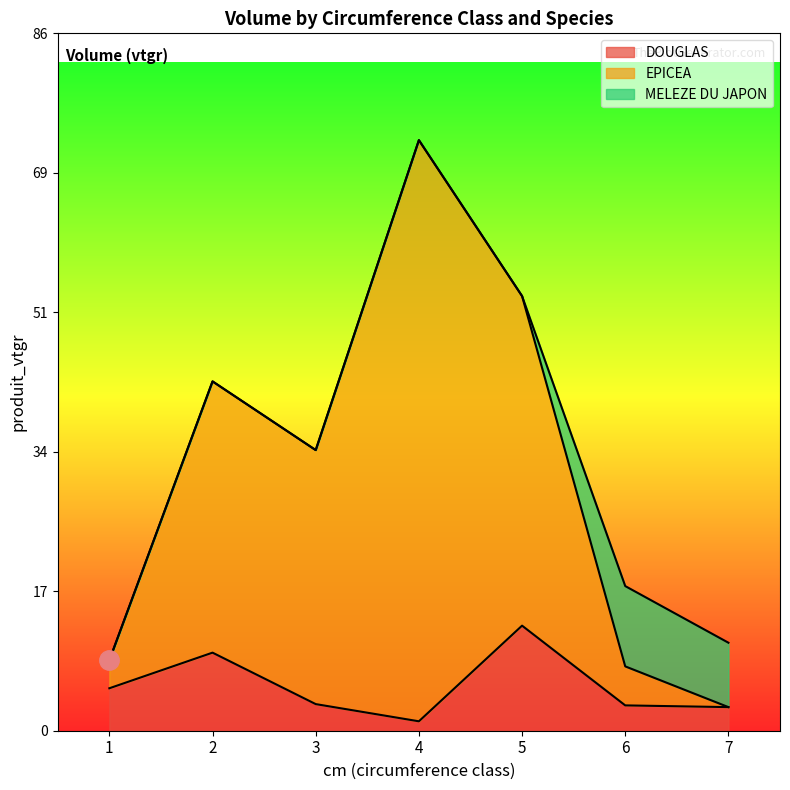

What is the value of the DOUGLAS point at the 3rd from the left?

3.3